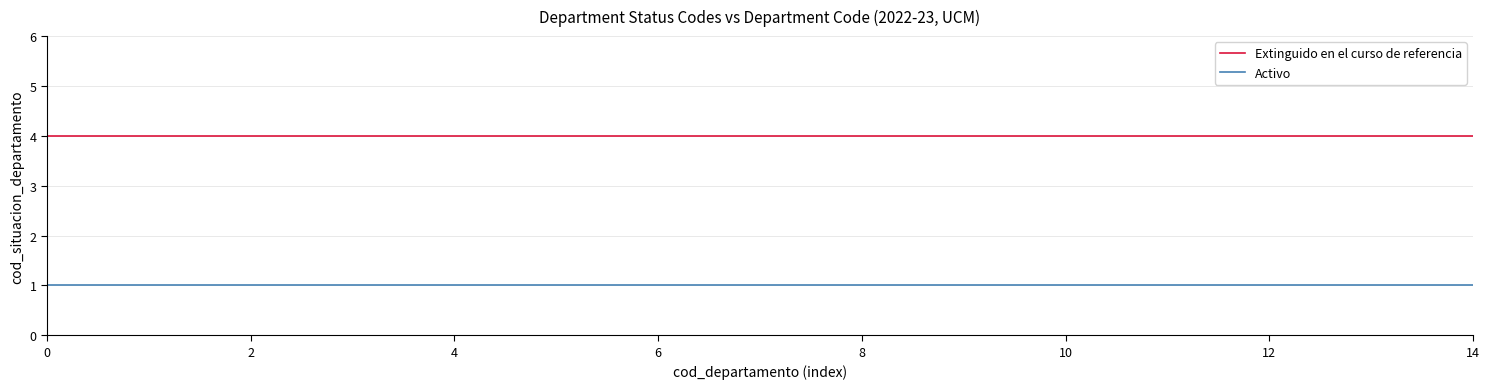

Which series has the largest total across all categories?

Extinguido en el curso de referencia